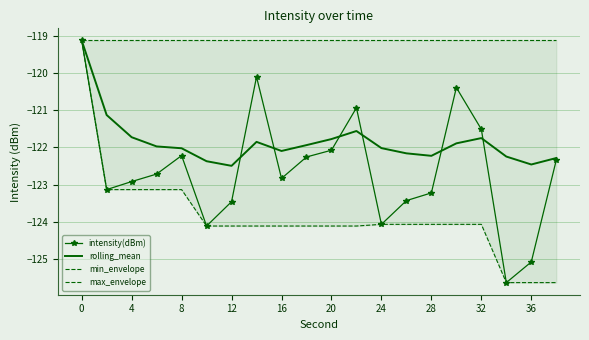

At 17, list the series in order from largest to smallest.

max_envelope, rolling_mean, intensity(dBm), min_envelope